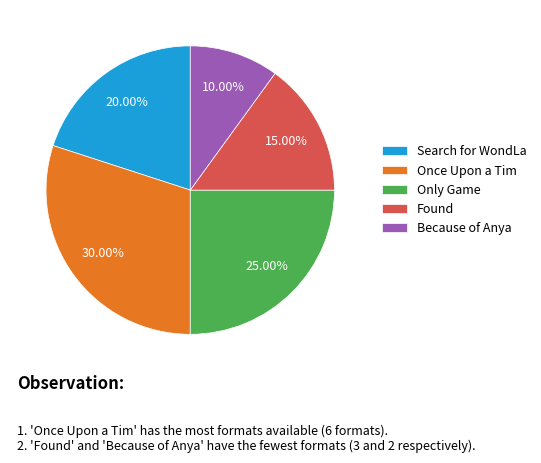

Which has a higher value, Only Game or Once Upon a Tim?

Once Upon a Tim